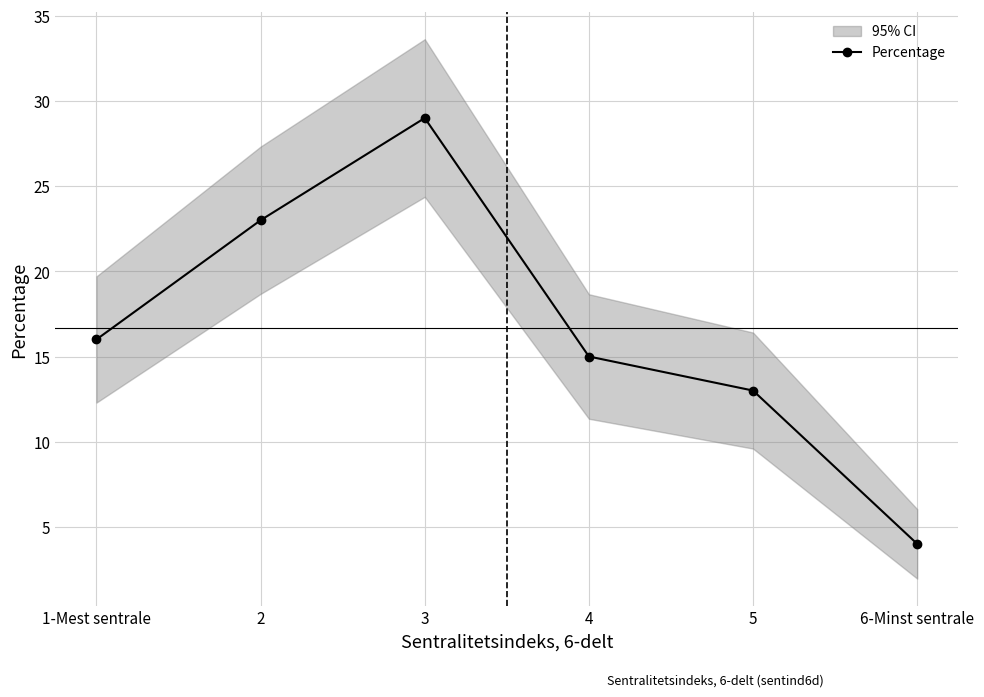

Approximately how many times larger is the value at 5 compared to 1-Mest sentrale?

0.8